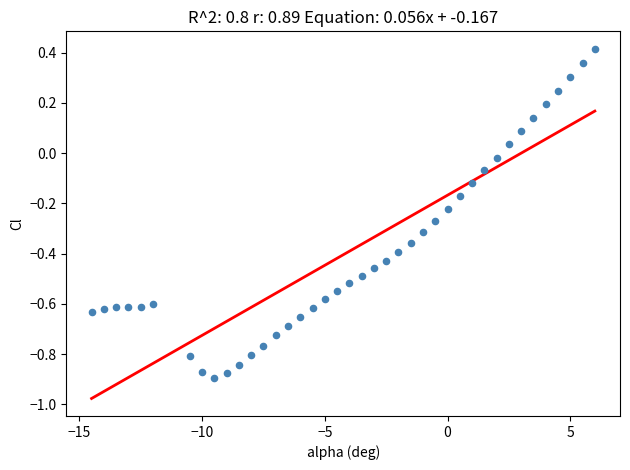

What is the range of Y values (max minus min)?

1.3